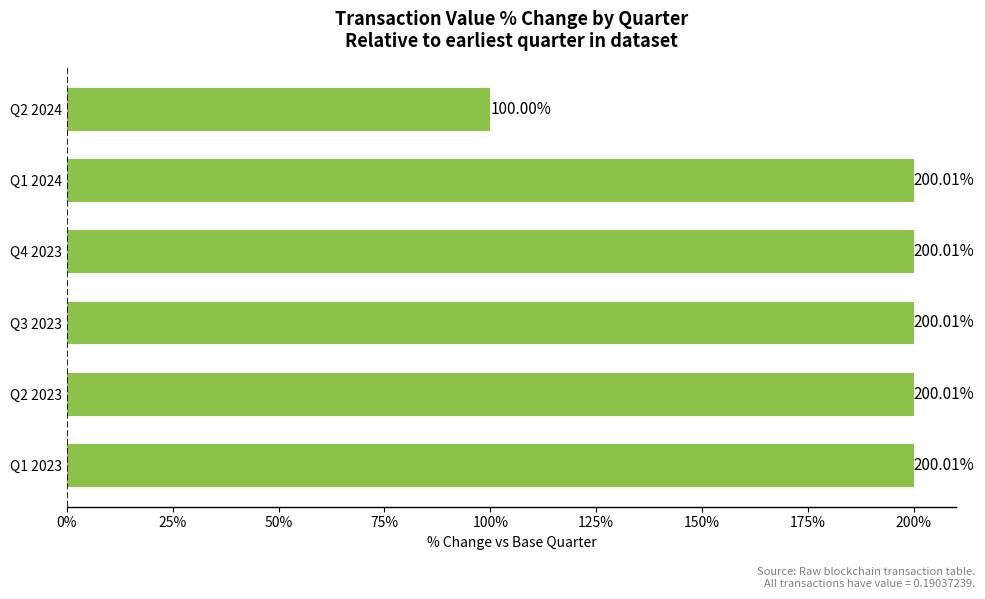

What is the average value?

183.3